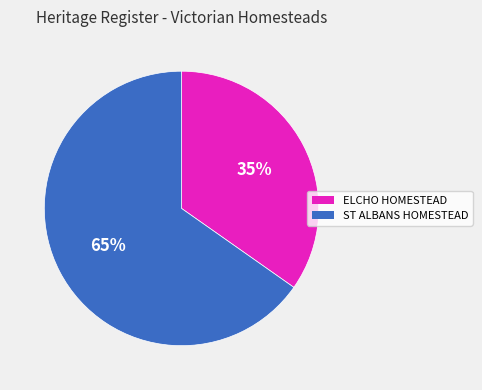

Approximately how many times larger is the value at ST ALBANS HOMESTEAD compared to ELCHO HOMESTEAD?

1.9